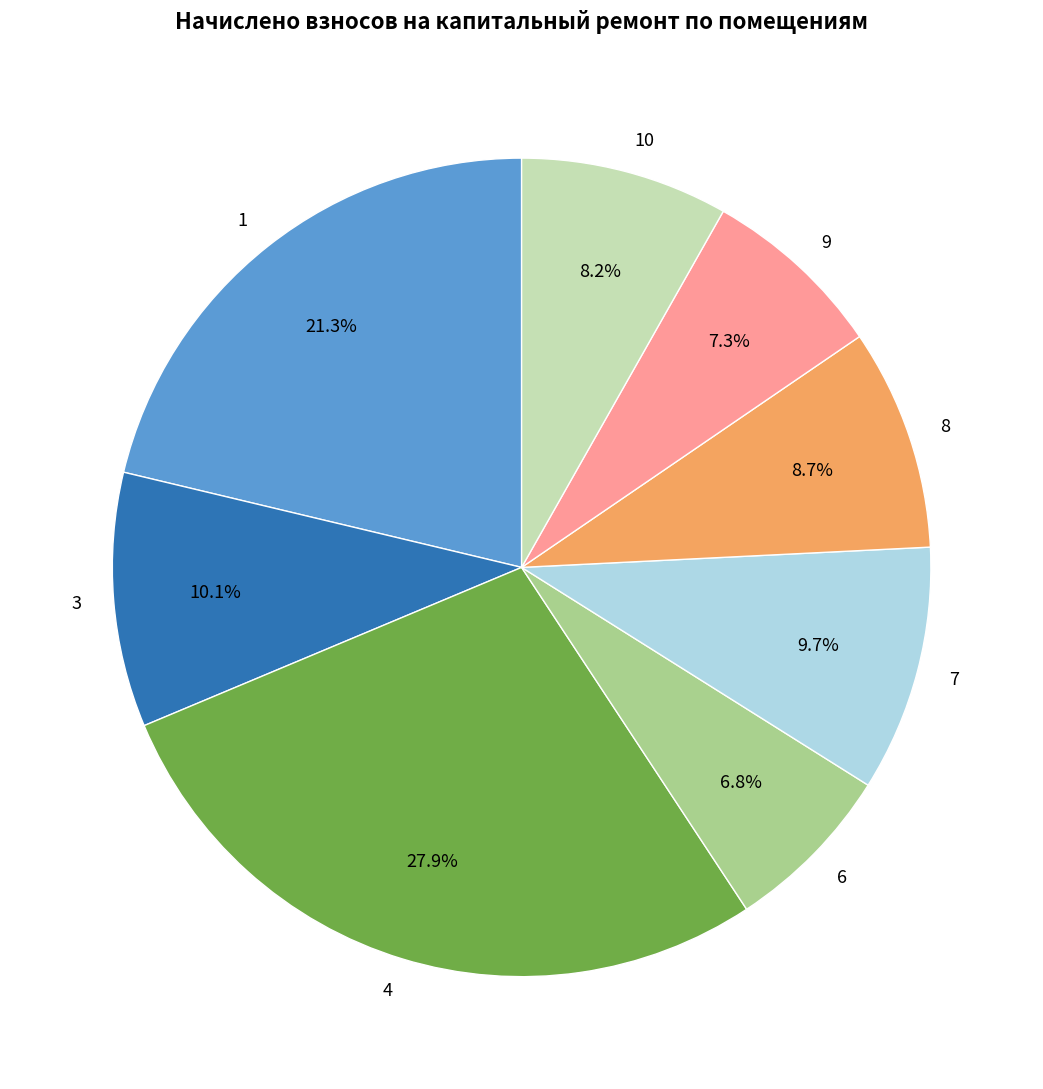

What is the total percentage of 3 and 6?

16.9%